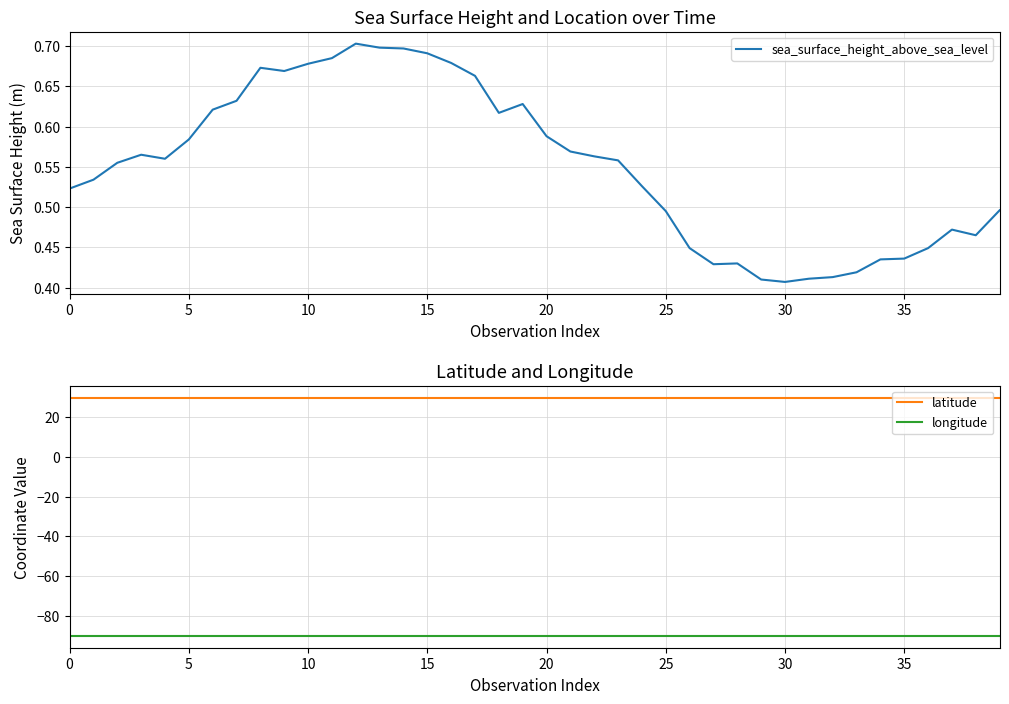

What are all the series names shown in the legend?

sea_surface_height_above_sea_level, latitude, longitude